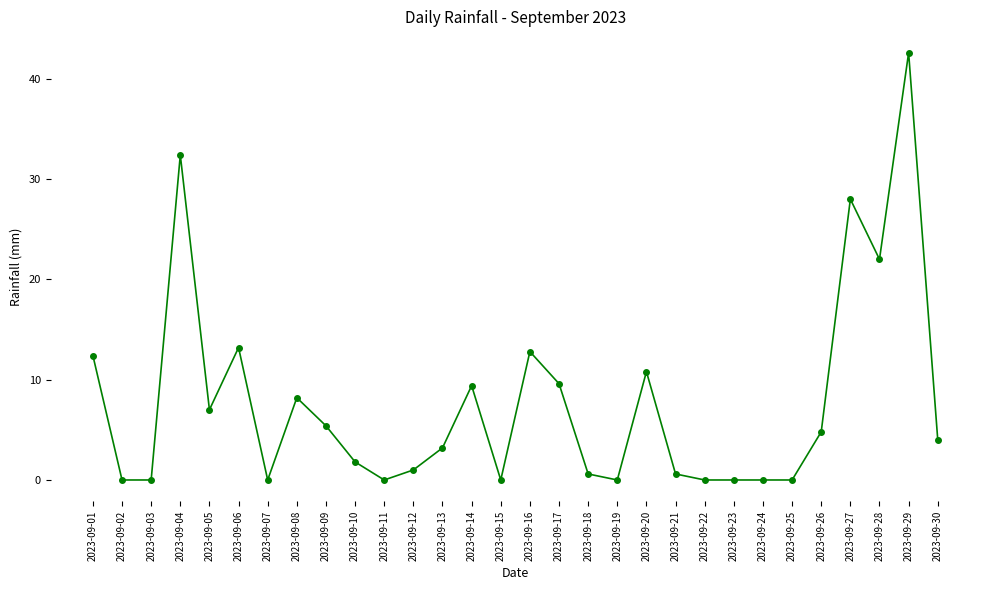

Reading left to right, what are all the values shown in this chart?

12.4	0.0	0.0	32.4	7.0	13.2	0.0	8.2	5.4	1.8	0.0	1.0	3.2	9.4	0.0	12.8	9.6	0.6	0.0	10.8	0.6	0.0	0.0	0.0	0.0	4.8	28.0	22.0	42.6	4.0